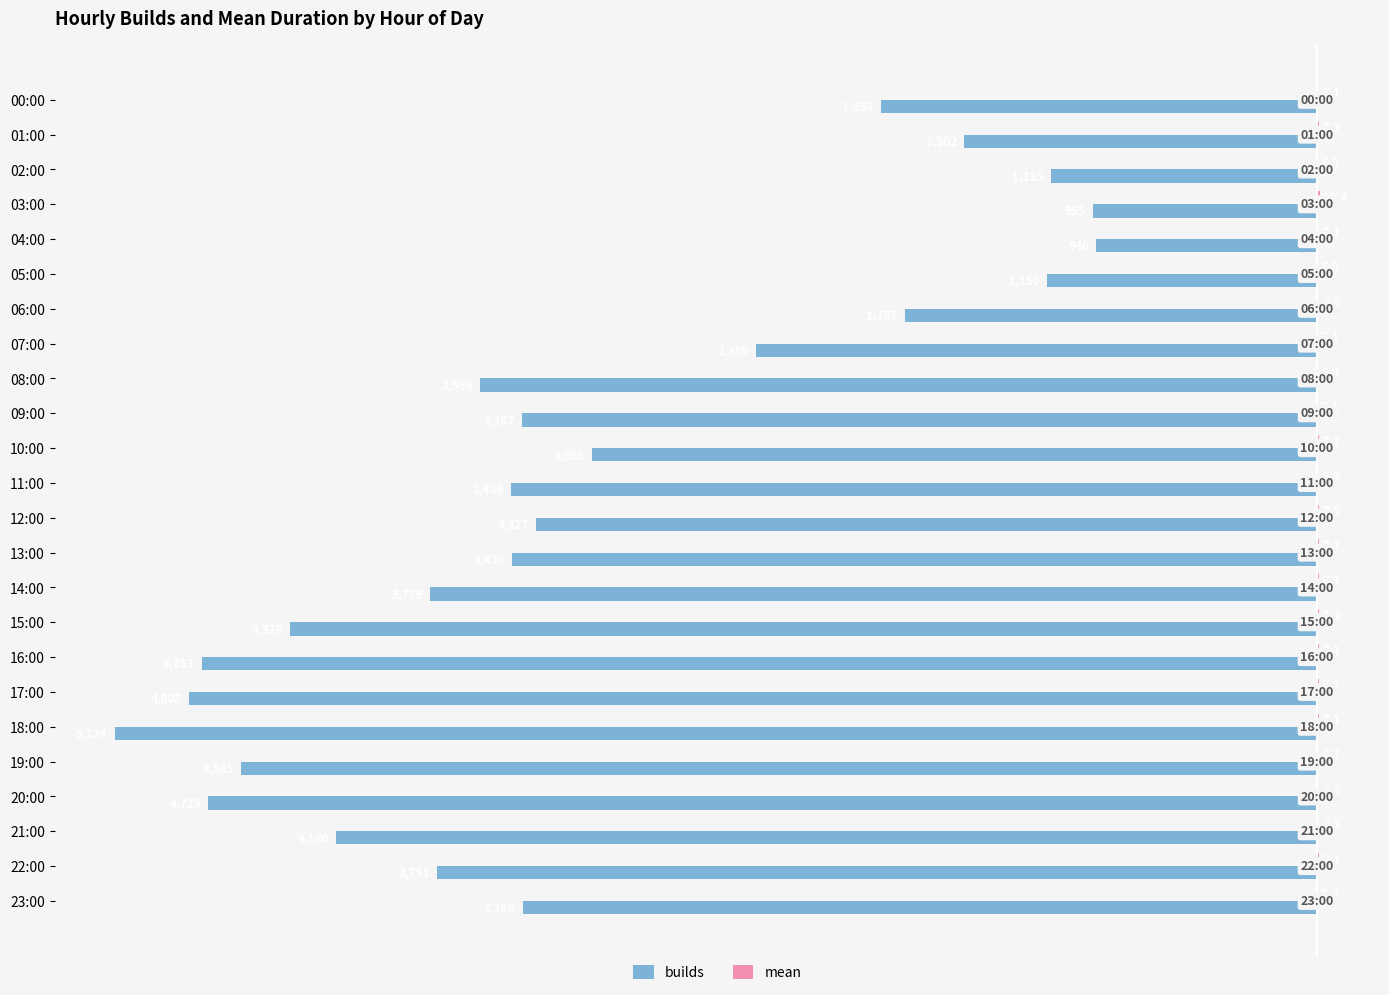

Which category has the highest value across all series?

03:00